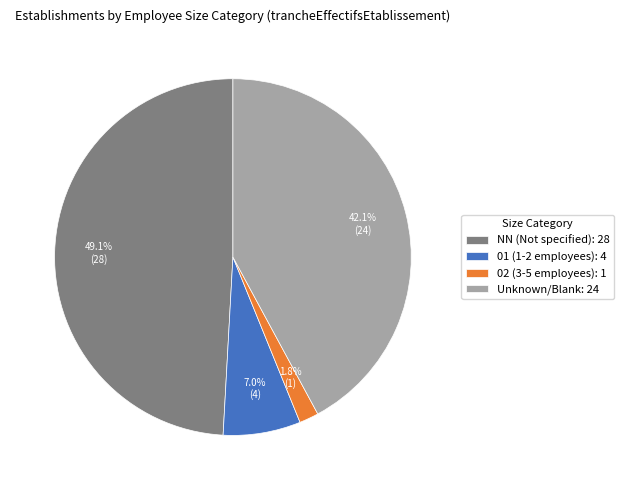

Between NN (Not specified): 28 and Unknown/Blank: 24, which is larger?

NN (Not specified): 28